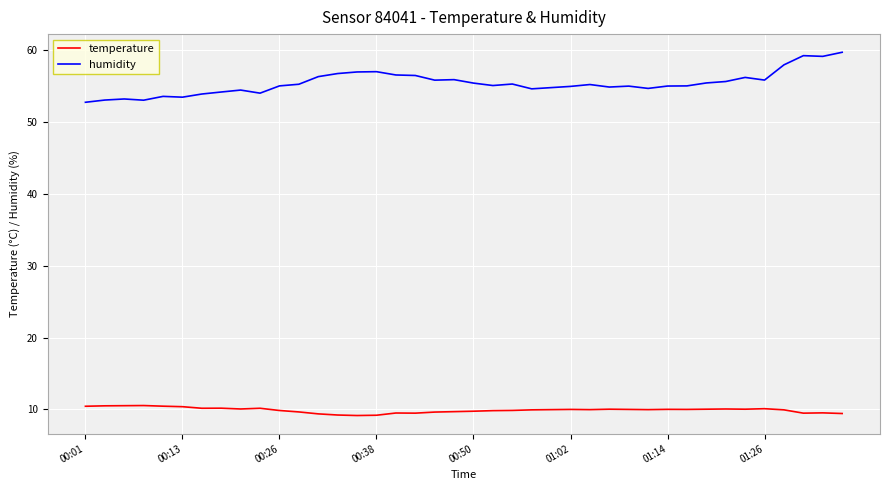

Which series has the largest total across all categories?

humidity